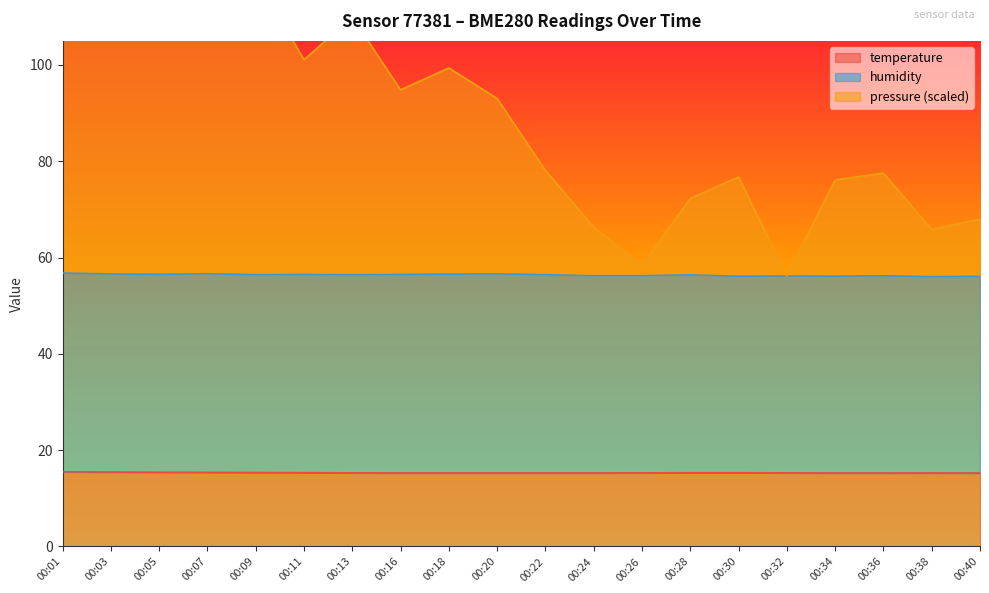

List the labels in order of pressure_norm value, smallest first.

00:32, 00:26, 00:38, 00:24, 00:40, 00:28, 00:34, 00:30, 00:36, 00:22, 00:20, 00:16, 00:18, 00:11, 00:13, 00:05, 00:09, 00:07, 00:03, 00:01